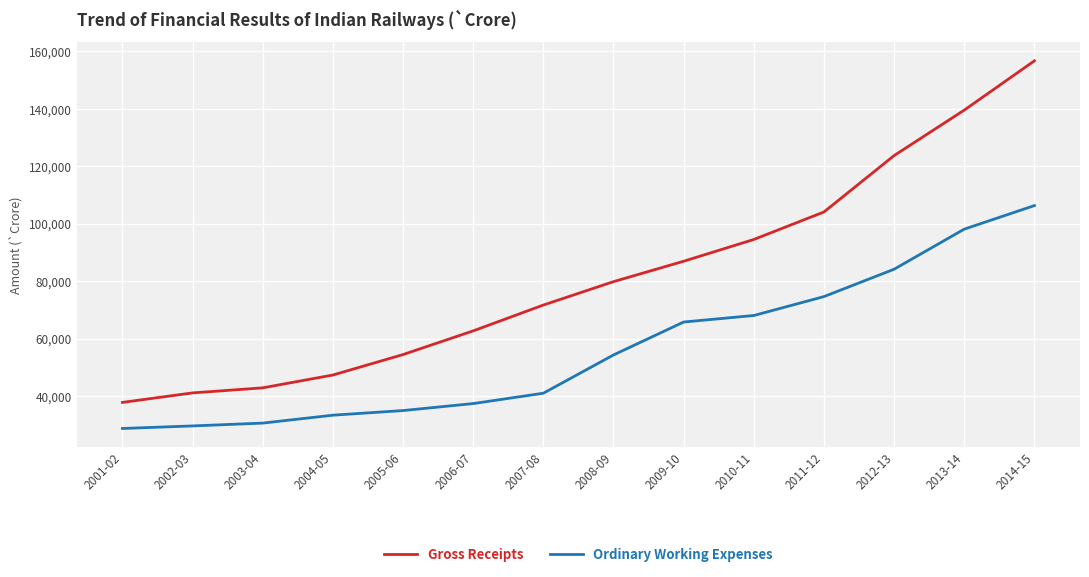

Reading right to left, extract all data points from this chart.

Gross Receipts: 156710.5	139558.2	123732.6	104110.4	94535.6	86964.0	79861.9	71720.1	62731.5	54491.4	47370.2	42904.9	41147.7	37837.6
Ordinary Working Expenses: 106331.1	98135.0	84184.2	74660.3	68079.8	65810.4	54349.3	41033.2	37432.5	35002.3	33388.9	30636.6	29655.5	28761.0